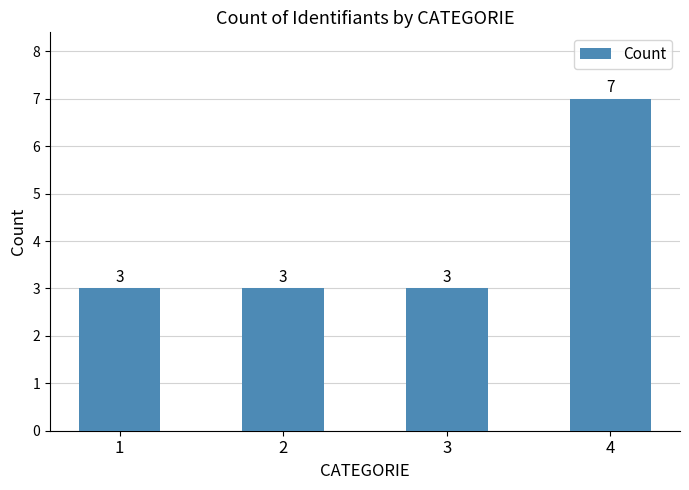

How many distinct data groups are displayed?

1